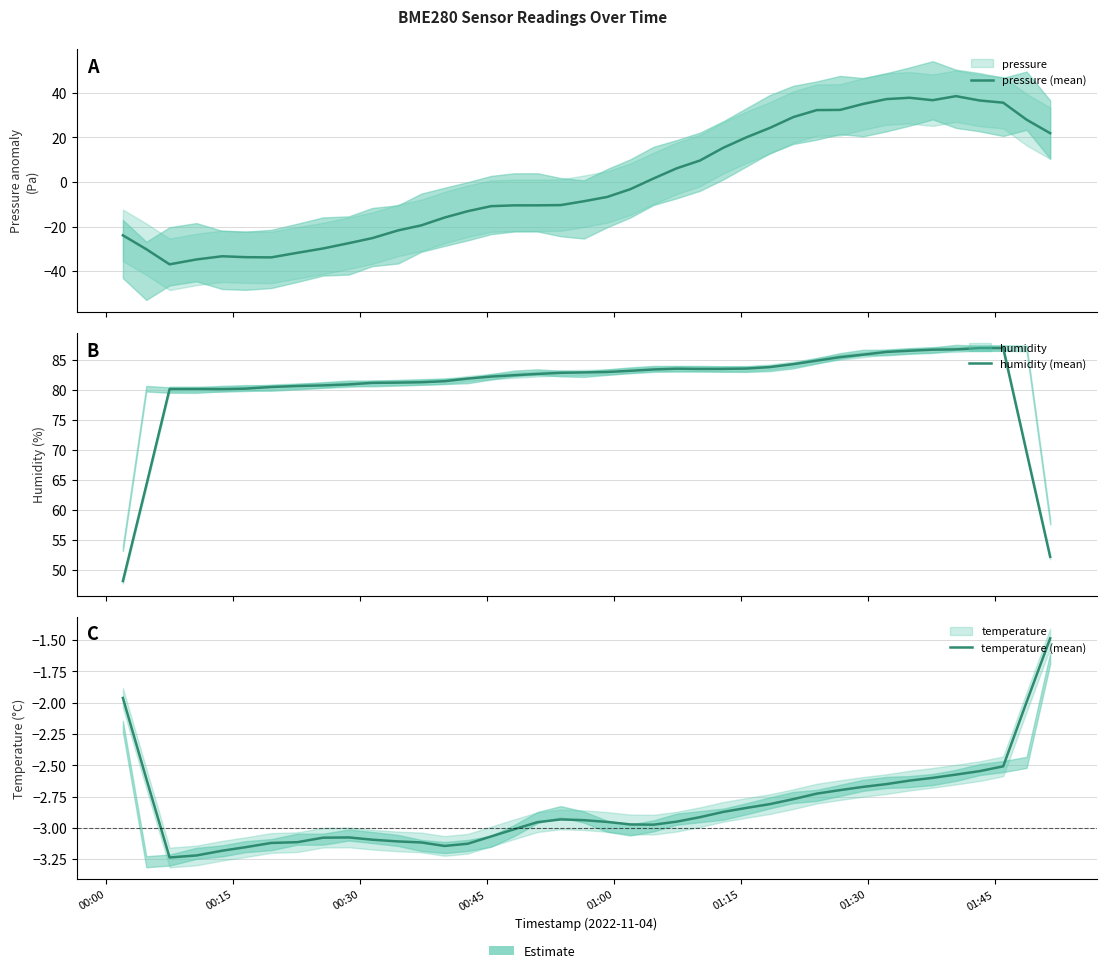

True or false: temperature (mean) and humidity (mean) intersect in this chart.

False